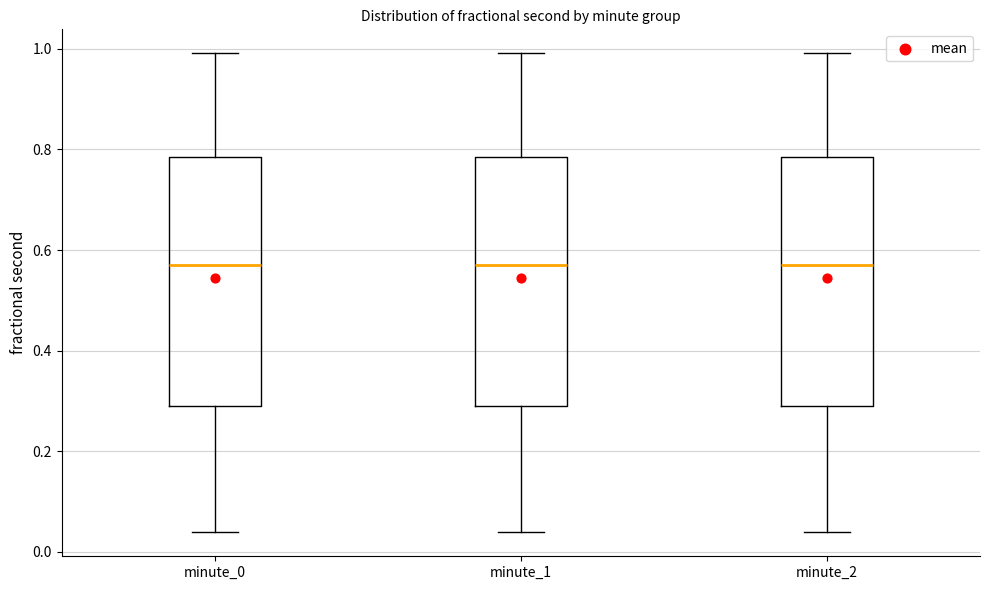

Reading left to right, read every box against the y-axis: the position of its median line, the range the box covers, and the ends of its whiskers. The values are not printed on the chart, so give them approximately, as read against the axis.

minute_0: median 0.58, box 0.30 to 0.78, whiskers 0.04 to 1.00
minute_1: median 0.58, box 0.30 to 0.78, whiskers 0.04 to 1.00
minute_2: median 0.58, box 0.30 to 0.78, whiskers 0.04 to 1.00